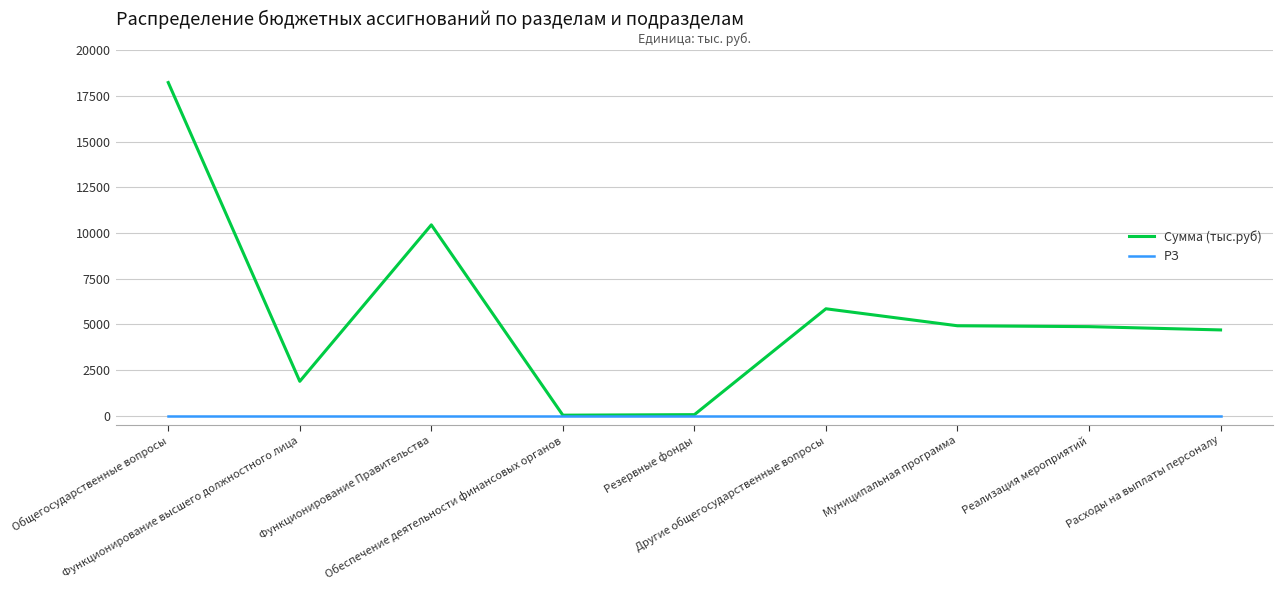

What are all the series names shown in the legend?

Сумма (тыс.руб), РЗ